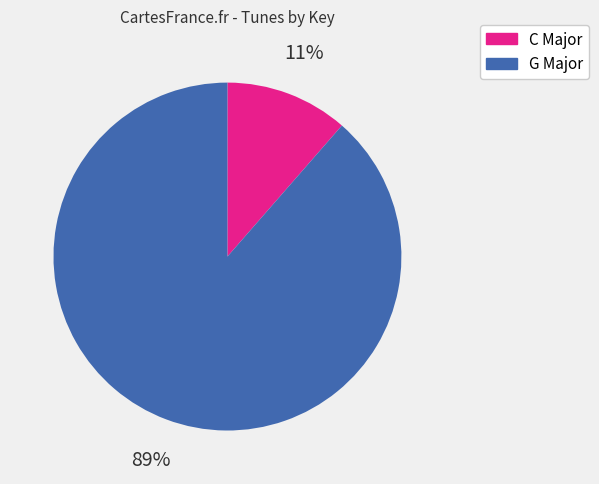

Do C Major and G Major together represent more than half of the pie?

Yes